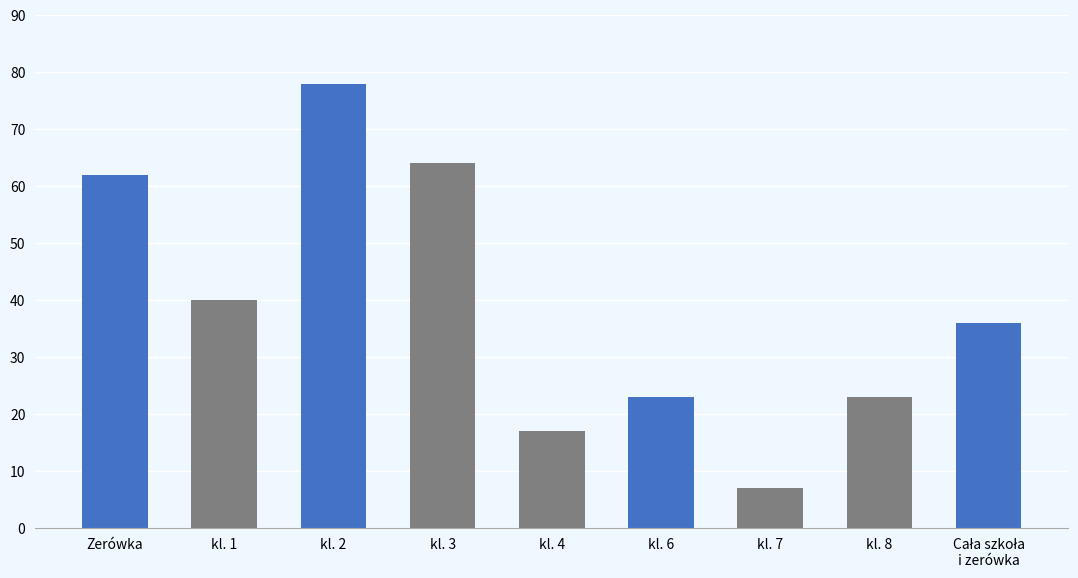

At which category does the chart reach its minimum across all series?

kl. 7